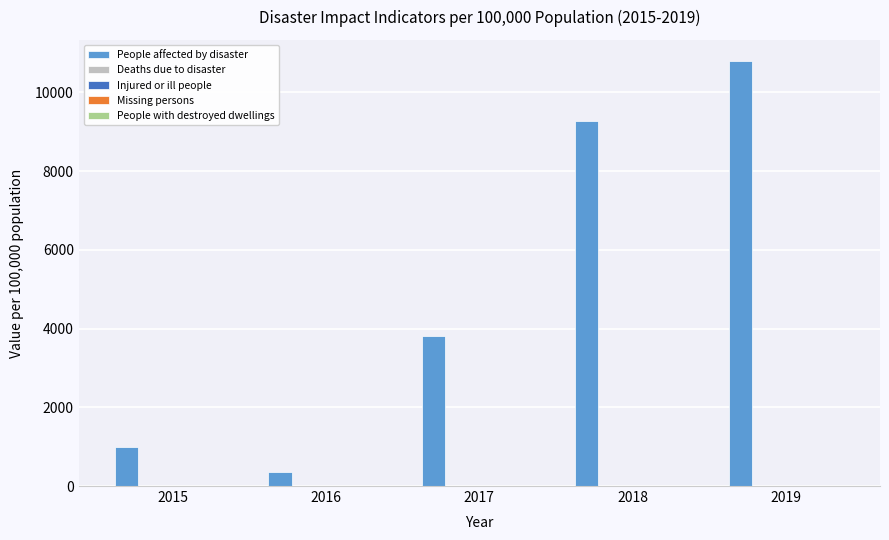

At which category is the sum across all series the highest?

2019